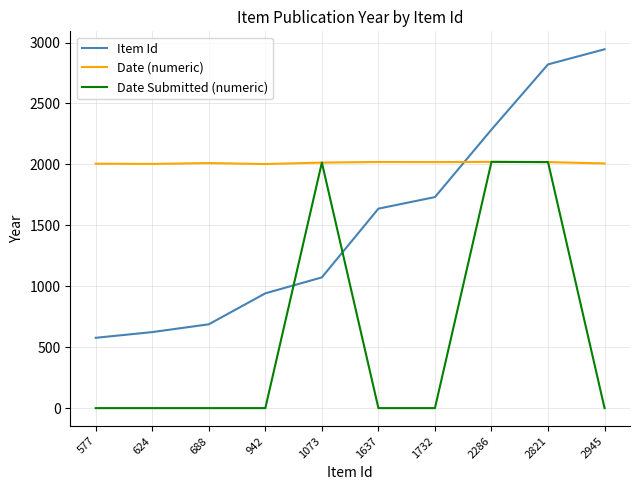

At 942, list the series in order from largest to smallest.

Date (numeric), Item Id, Date Submitted (numeric)